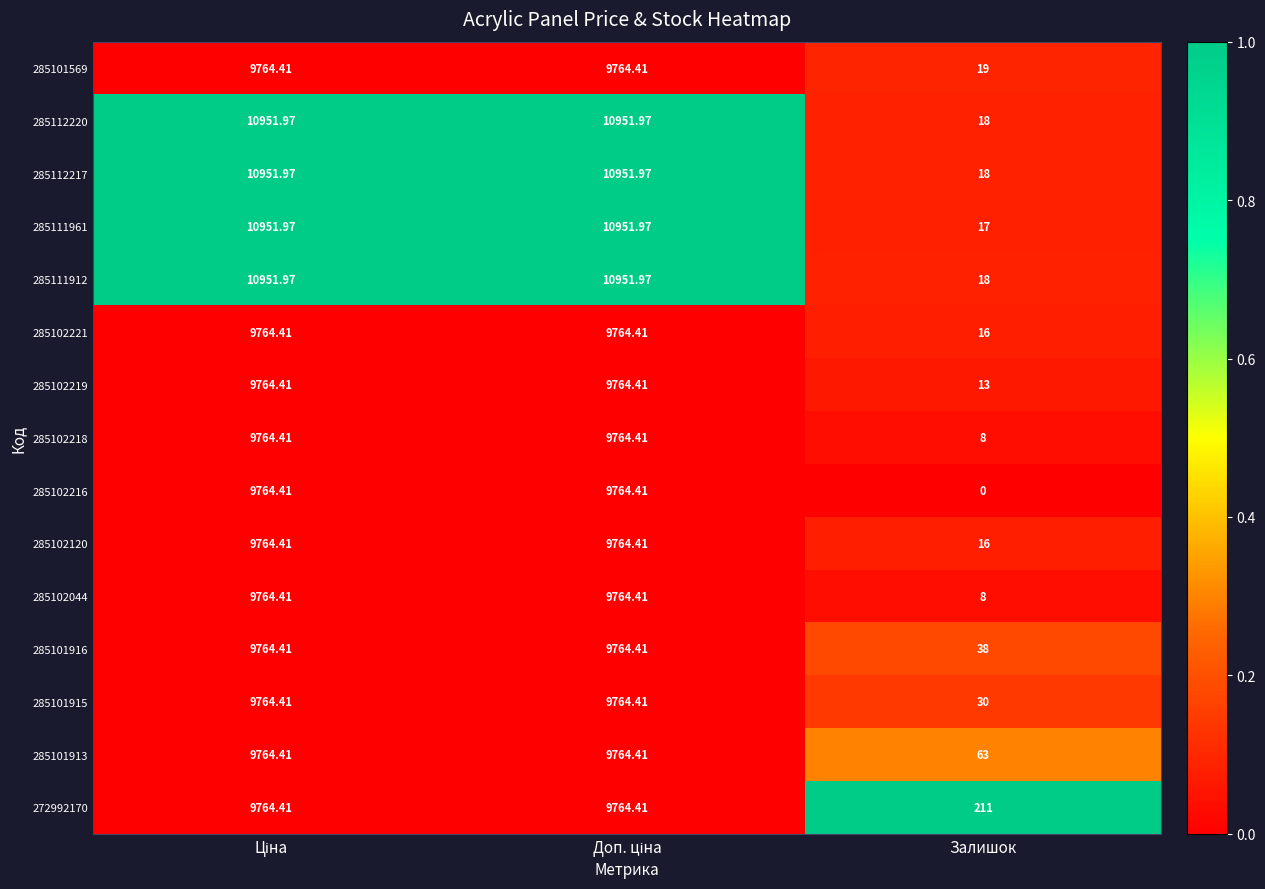

Which label corresponds to the smallest value in the chart?

Залишок